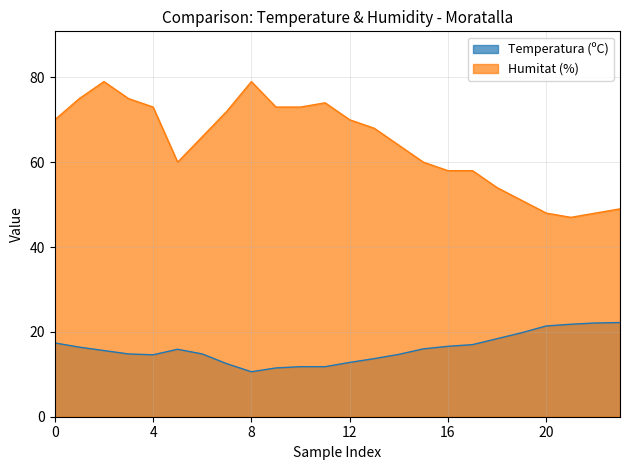

The value of Temperatura (ºC) at 03/06 09:00 is 22.2. True or false?

False